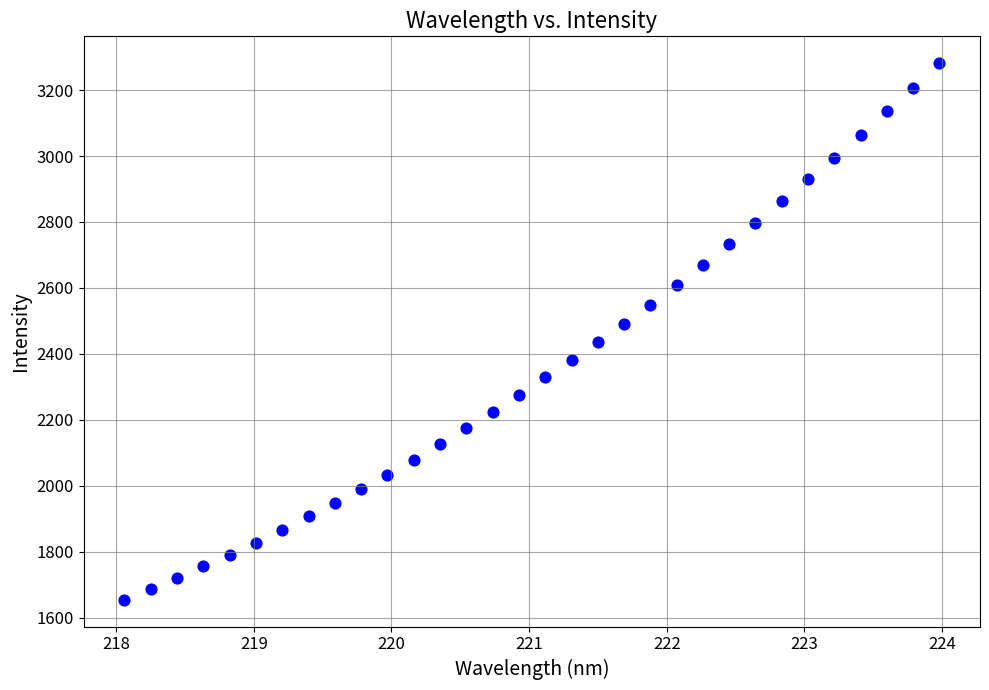

What is the range of Y values (max minus min)?

1627.0